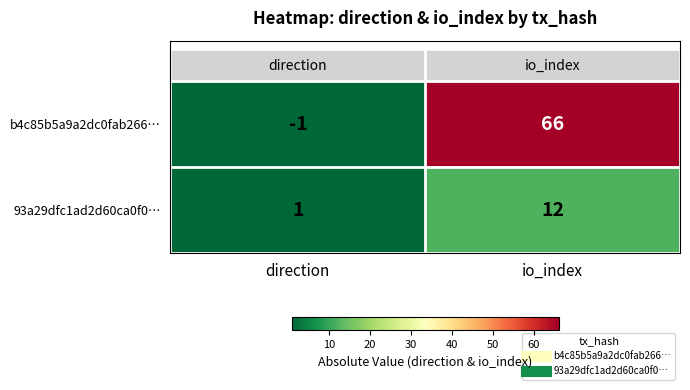

Rank the series at io_index from lowest to highest value.

93a29dfc1ad2d60ca0f0…, b4c85b5a9a2dc0fab266…